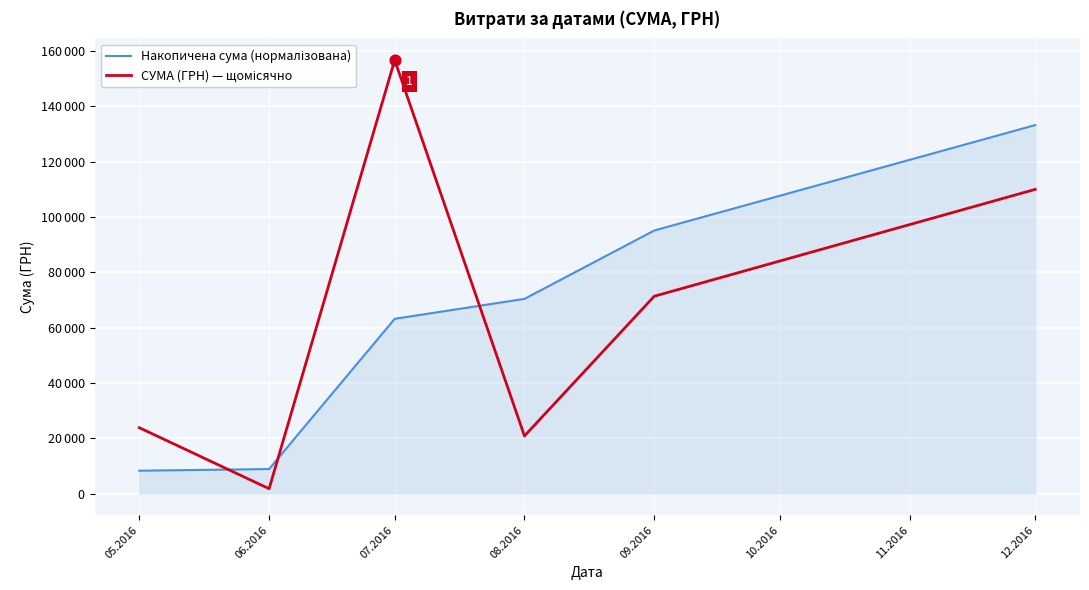

Which series has the largest total across all categories?

СУМА (ГРН) — щомісячно